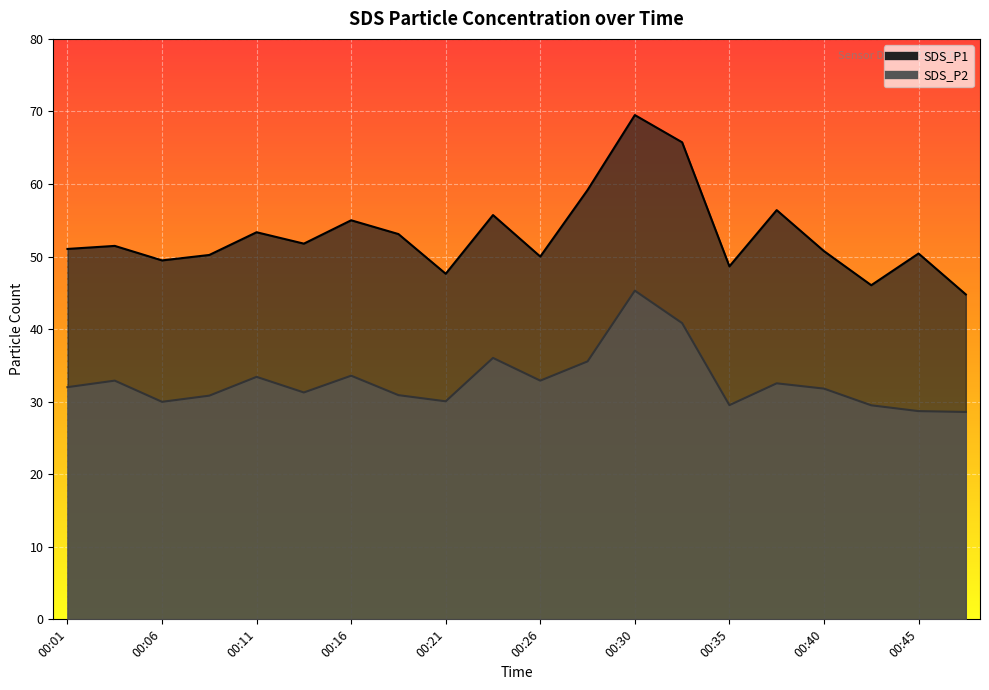

Rank the series at 00:11 from highest to lowest value.

SDS_P1, SDS_P2